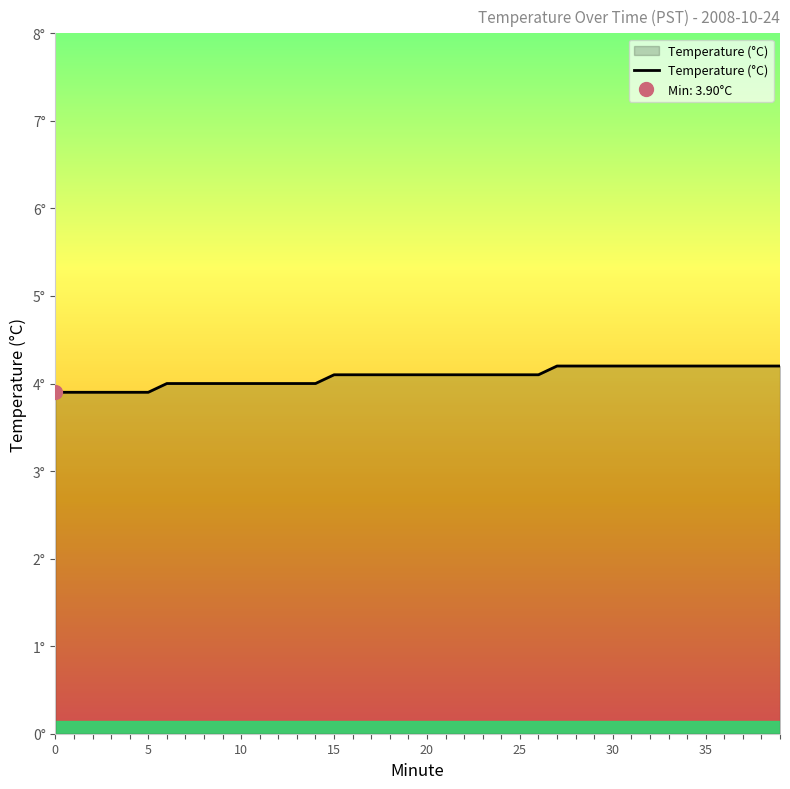

What is the label of the 28th point from the left?

27